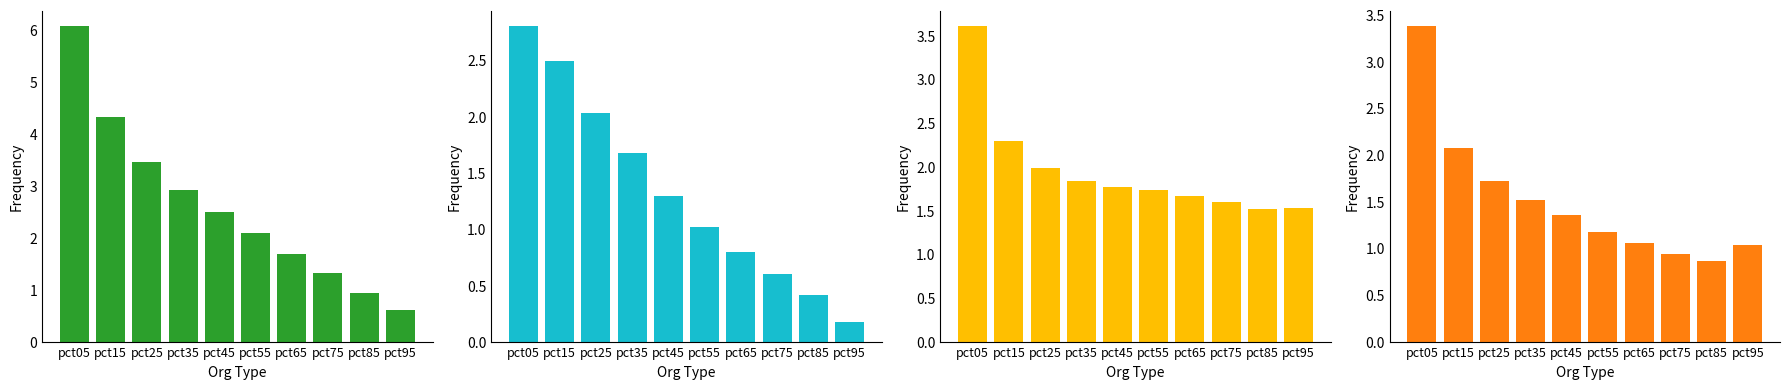

The value of Jan at pct65 is 1.7. True or false?

True